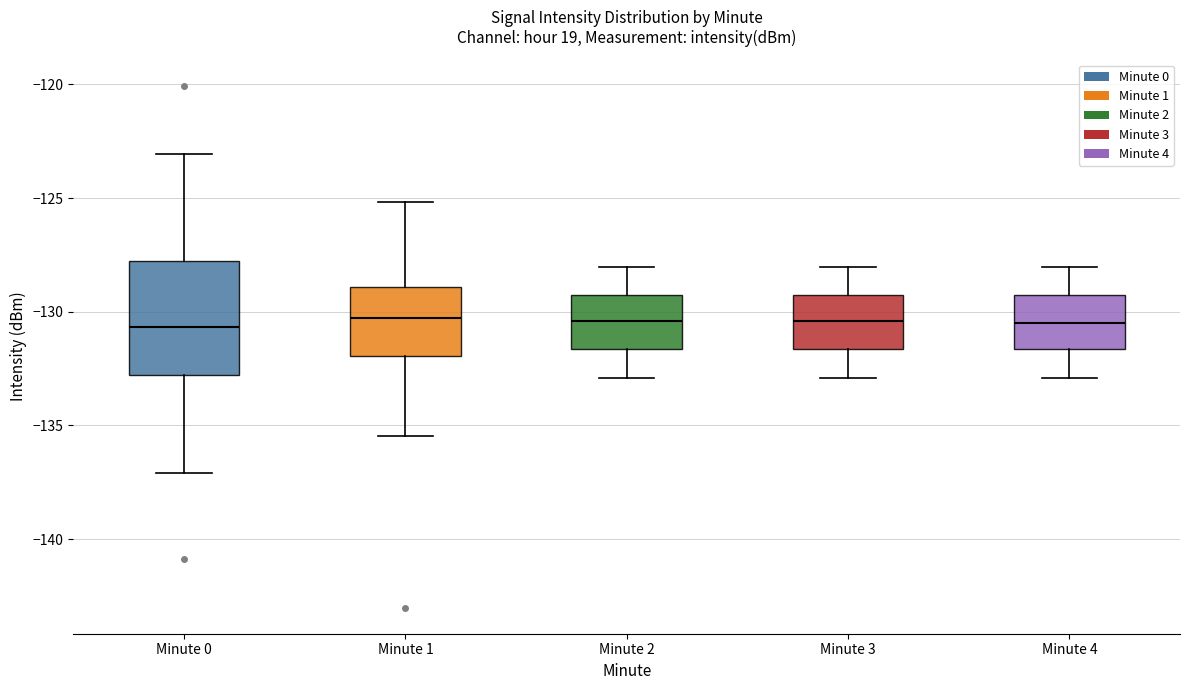

Reading left to right, transcribe this box plot: for each box, give where its median line is, the range the box spans, and where its two whiskers end, as read against the y-axis. The values are not printed on the chart, so give them approximately, as read against the axis.

Minute 0: median -130.5, box -133.0 to -128.0, whiskers -137.0 to -123.0
Minute 1: median -130.5, box -132.0 to -129.0, whiskers -135.5 to -125.0
Minute 2: median -130.5, box -131.5 to -129.5, whiskers -133.0 to -128.0
Minute 3: median -130.5, box -131.5 to -129.5, whiskers -133.0 to -128.0
Minute 4: median -130.5, box -131.5 to -129.5, whiskers -133.0 to -128.0